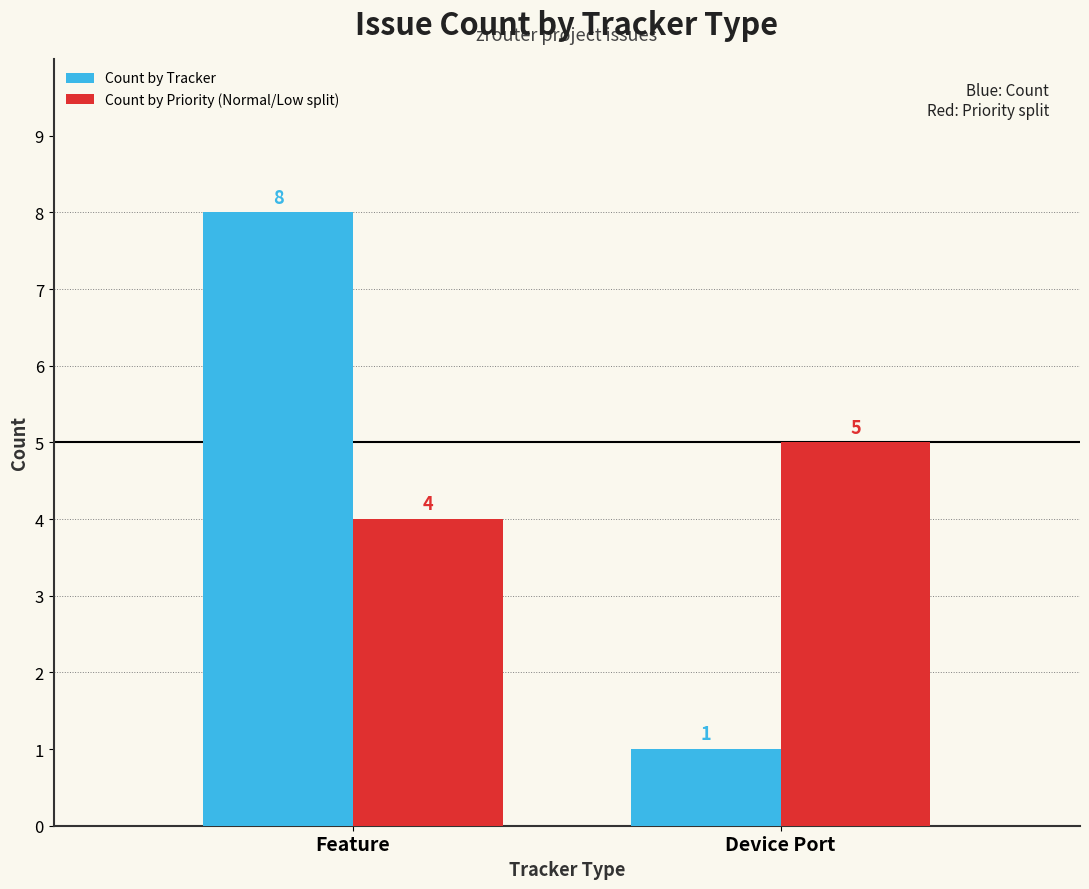

What is the greatest value displayed?

8